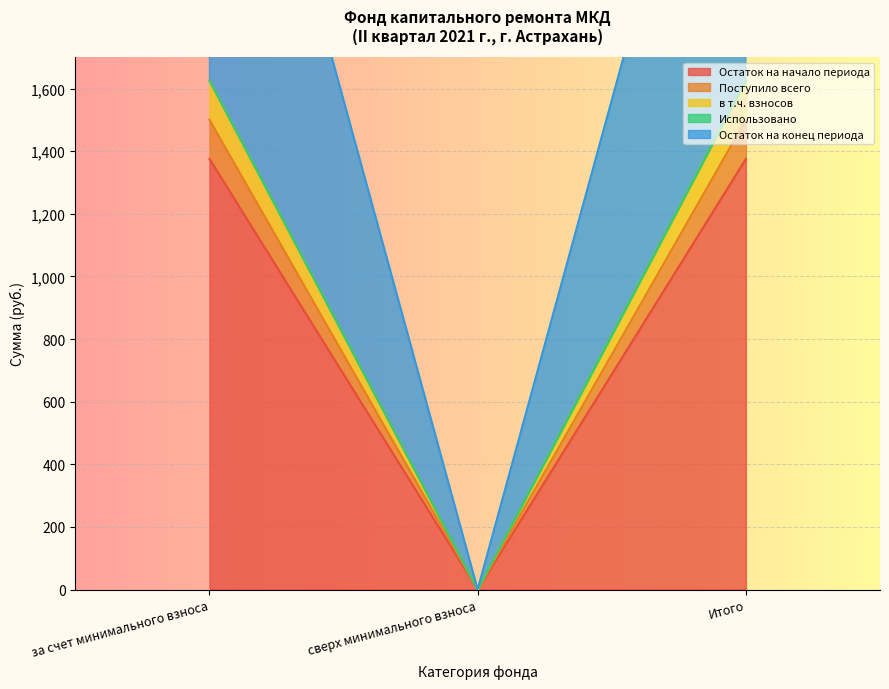

What is the total value across all series at за счет минимального взноса?

7753.5